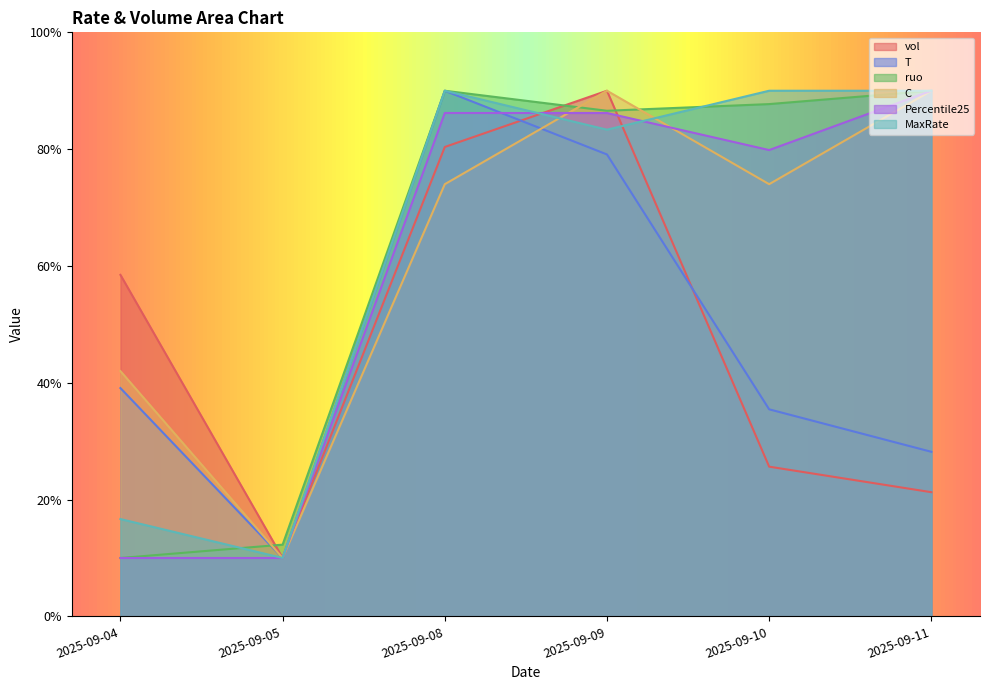

What is the difference between the highest and lowest values at 2025-09-08?

16.0